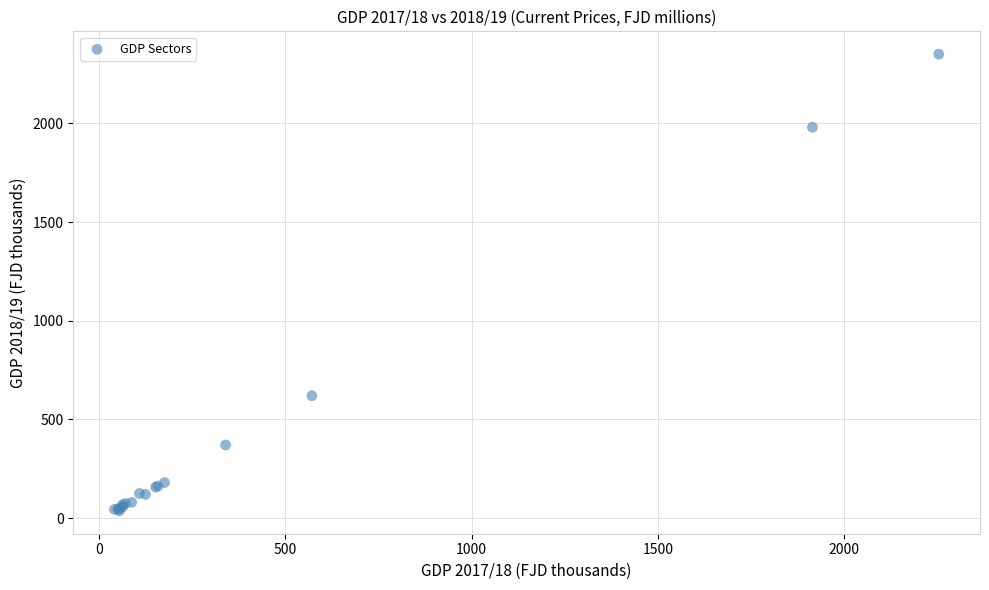

What Y value in the scatter plot is closest to 1194?

620.4